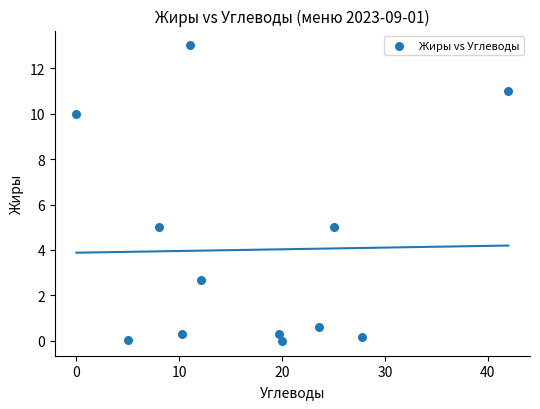

What is the range of Y values (max minus min)?

13.0